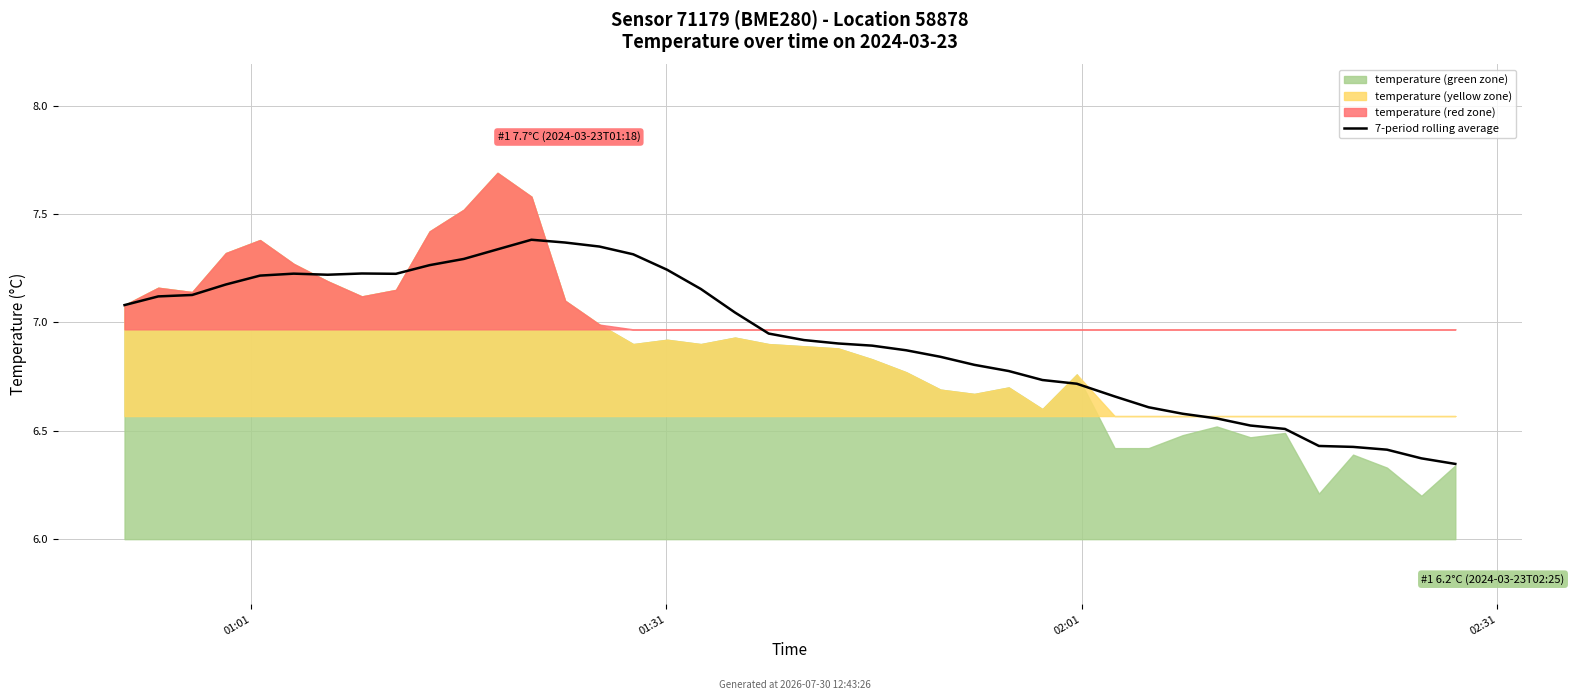

What position from the right is 25?

15